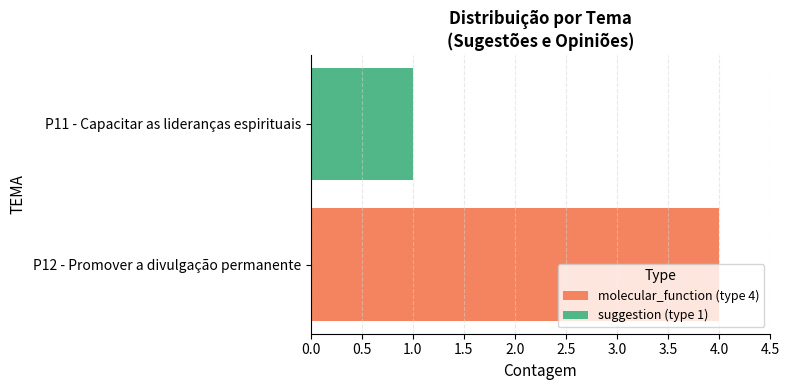

How many series are shown in this chart?

1